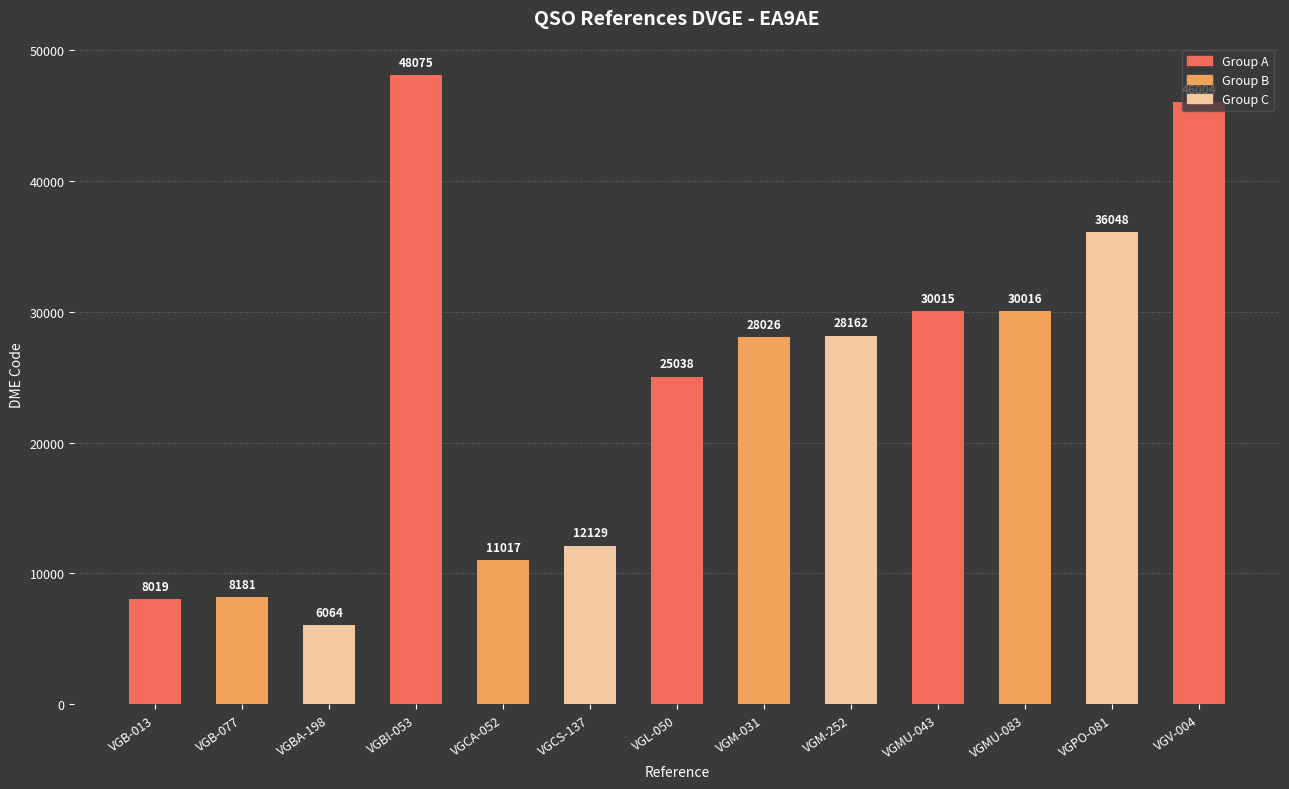

Is it true that the value at VGL-050 is 17299?

False